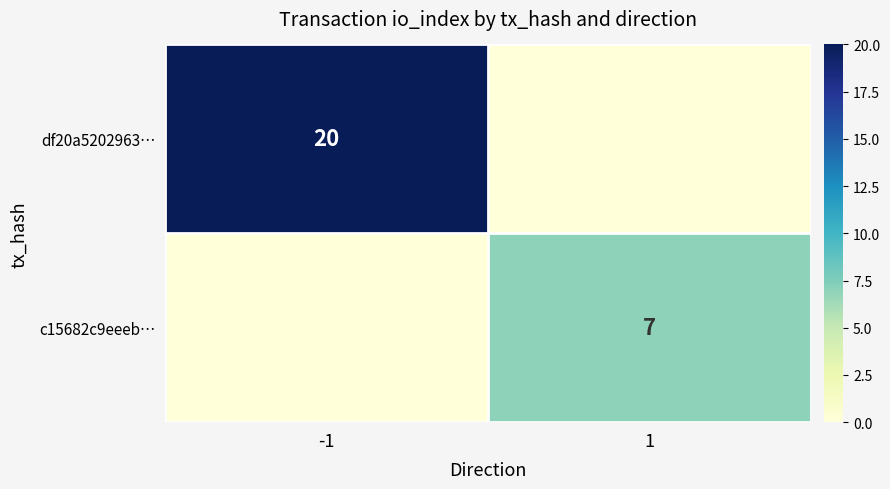

True or false: c15682c9eeeb… has a value of 12 at 1.

False